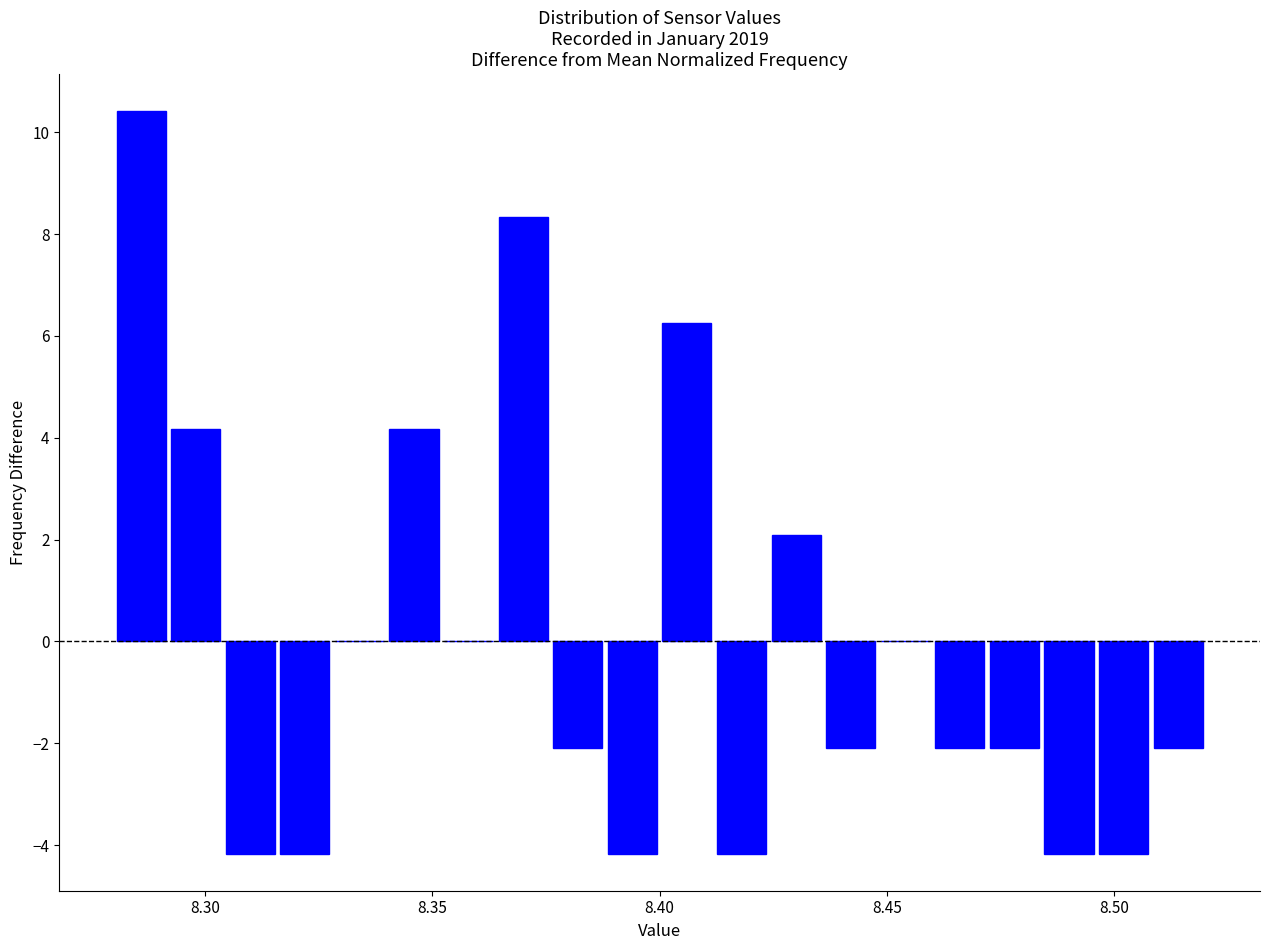

Read against the x-axis, roughly where is the centre of the tallest bar?

8.285